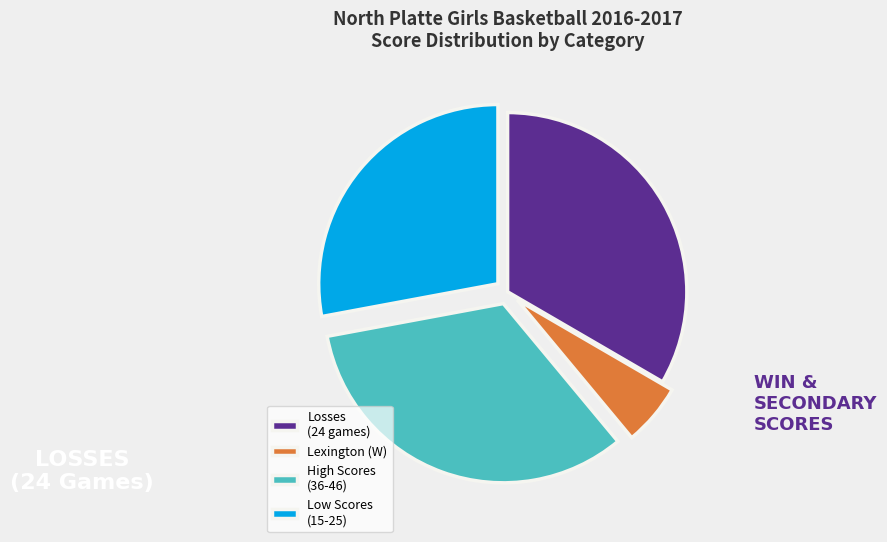

Is it true that High Scores (36-46) is 42% of the pie?

False